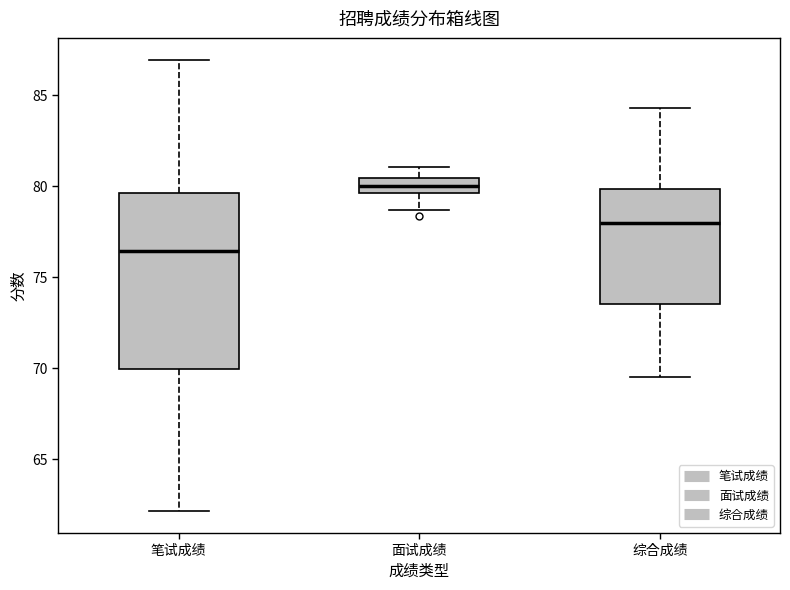

Reading left to right, read every box against the y-axis: the position of its median line, the range the box covers, and the ends of its whiskers. The values are not printed on the chart, so give them approximately, as read against the axis.

笔试成绩: median 76.5, box 70.0 to 79.5, whiskers 62.0 to 87.0
面试成绩: median 80.0, box 79.5 to 80.5, whiskers 78.5 to 81.0
综合成绩: median 78.0, box 73.5 to 80.0, whiskers 69.5 to 84.5